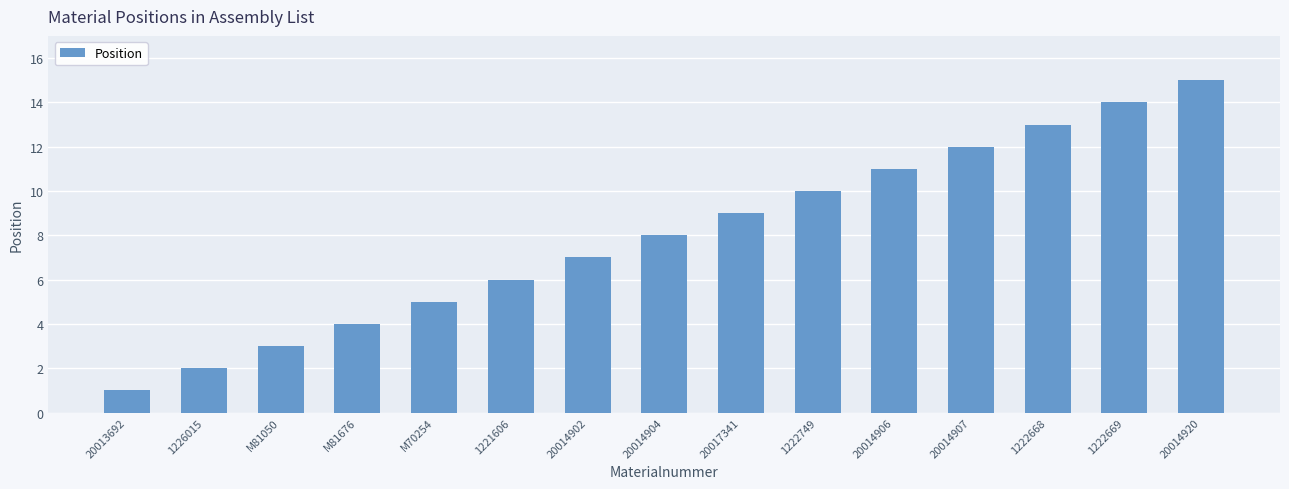

What is the difference between the second highest and minimum values?

13